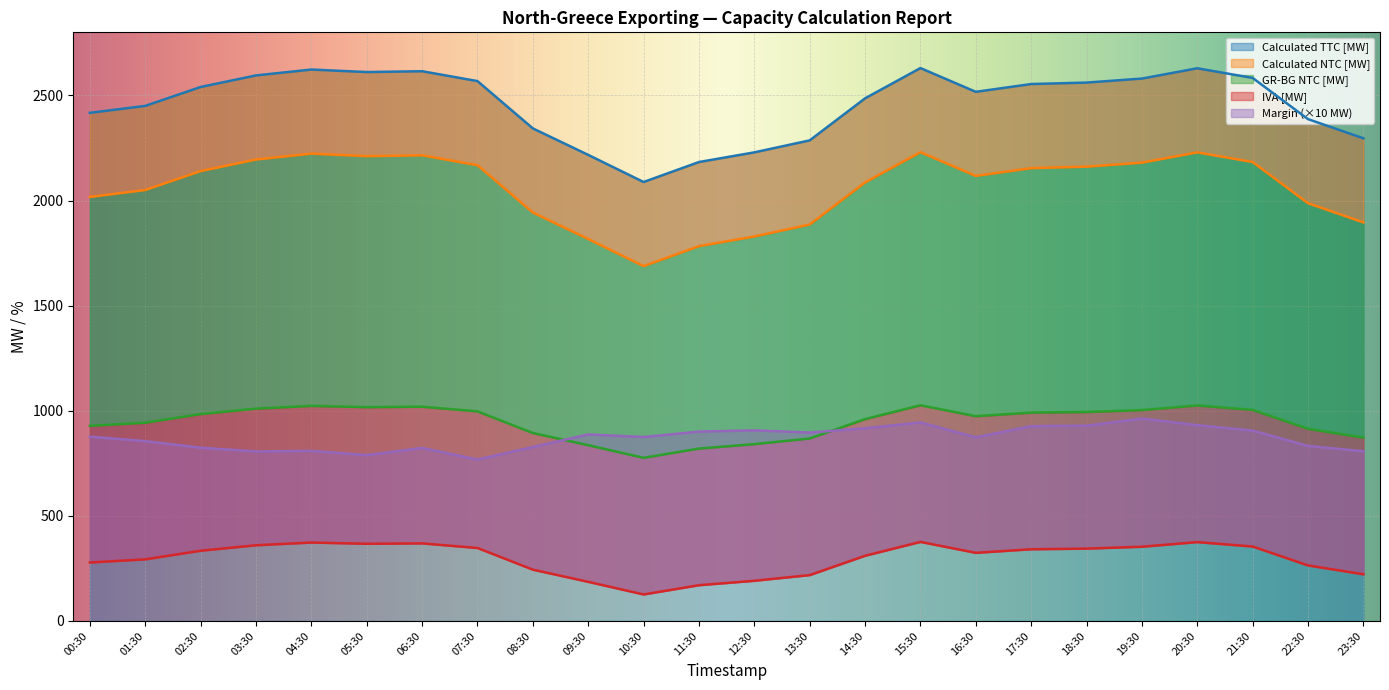

At which category does the chart reach its peak across all series?

15:30